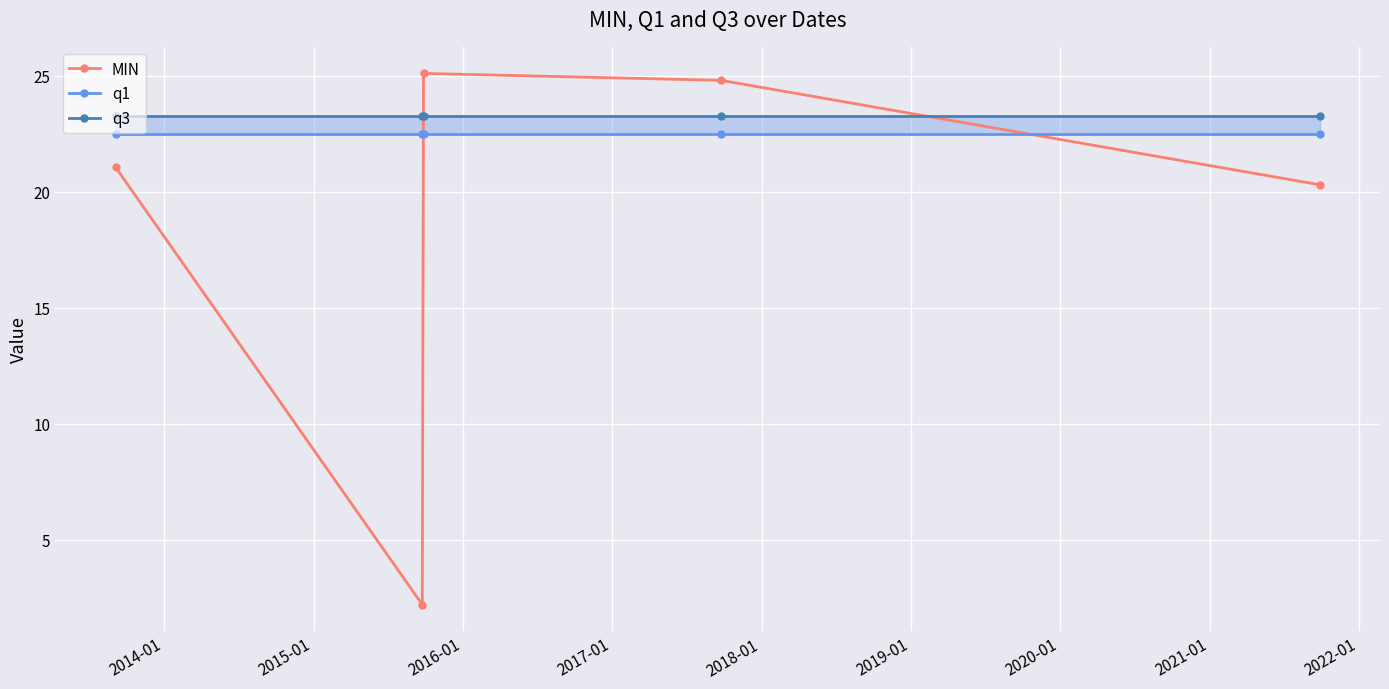

What is the highest value of the MIN series?

25.1